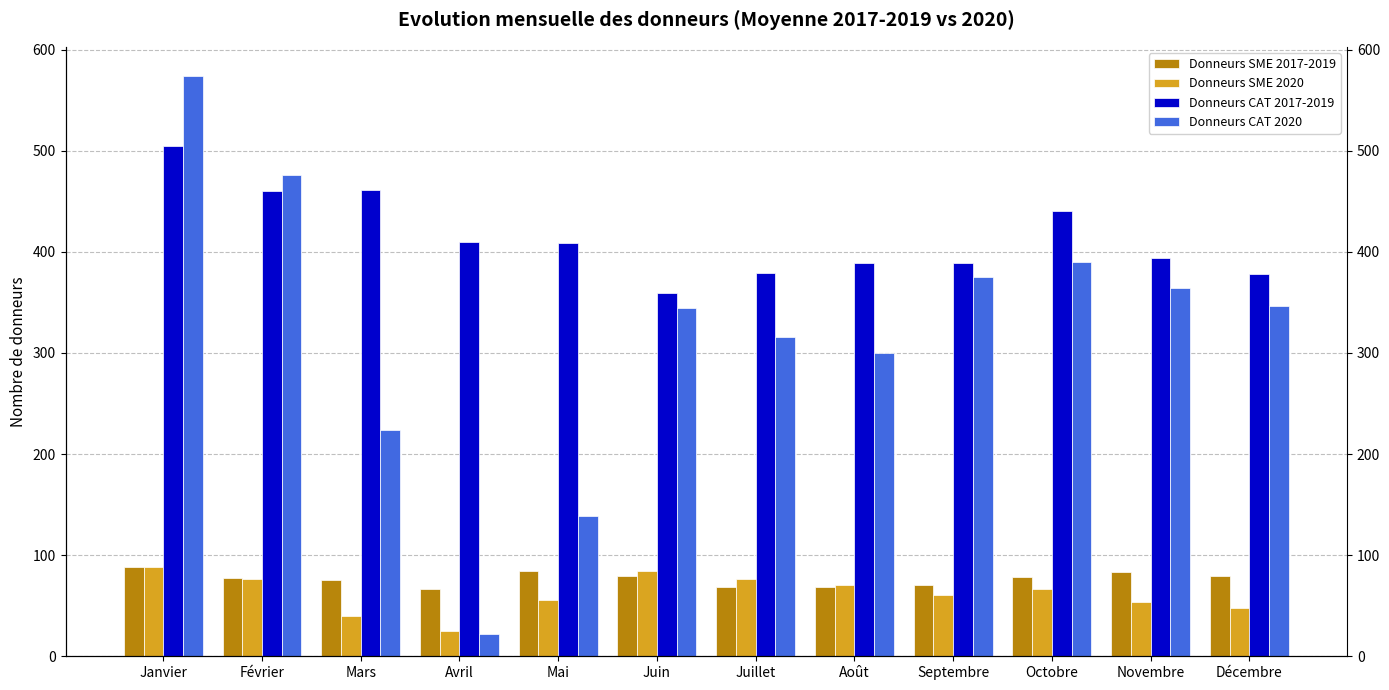

Which series has the largest total across all categories?

Donneurs CAT 2017-2019